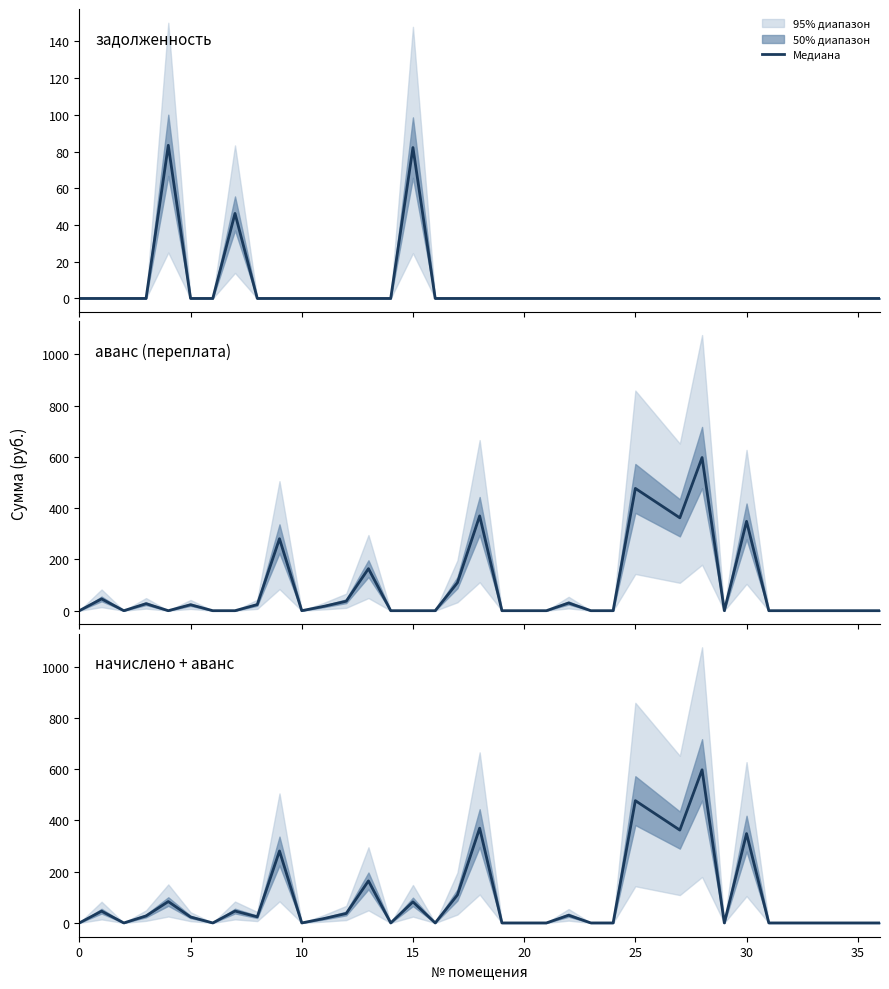

True or false: начислено + аванс has a value of 61.9 at 9.

False